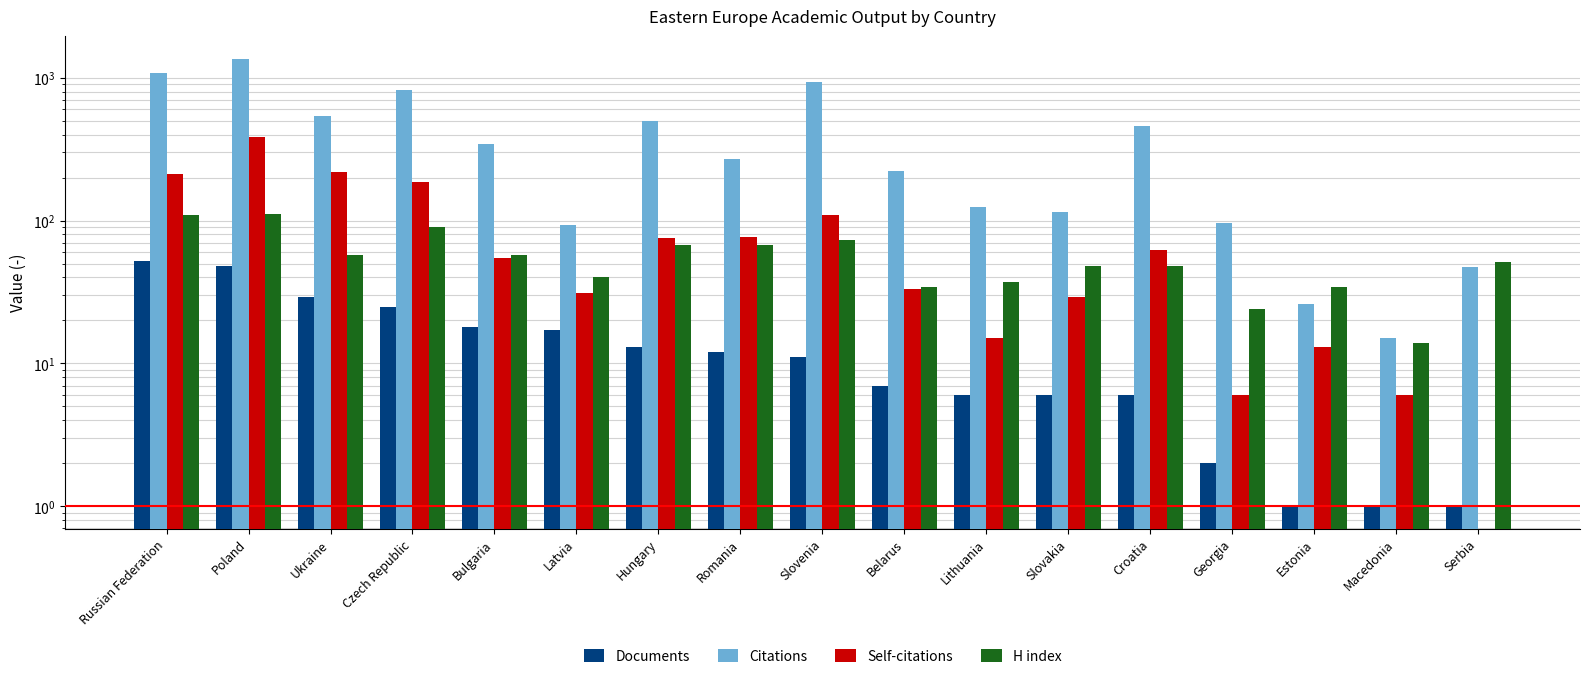

Which series has the largest total across all categories?

Citations